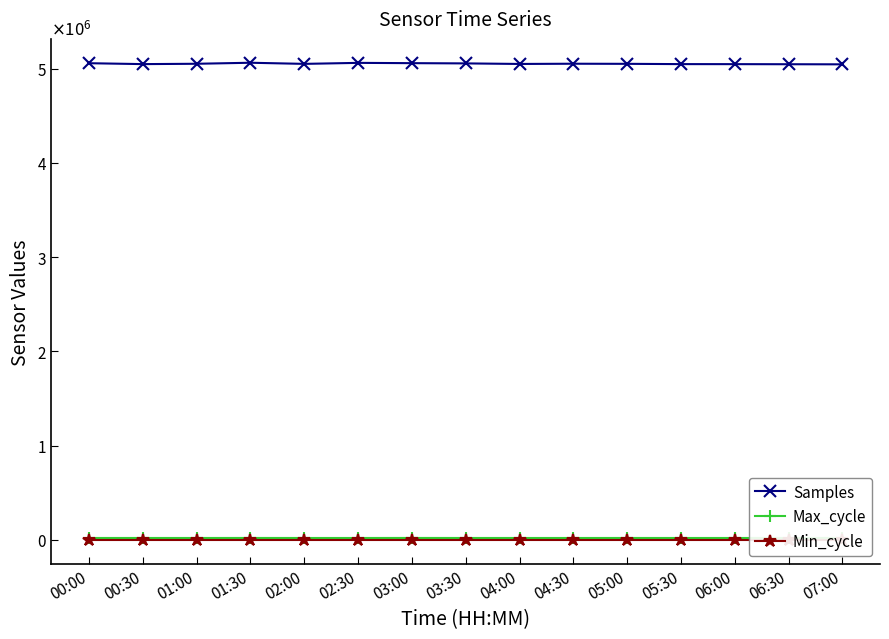

Reading right to left, what are all the values shown in this chart?

Samples: 07:00=5045022	06:30=5046137	06:00=5047031	05:30=5047372	05:00=5050364	04:30=5051465	04:00=5049092	03:30=5054980	03:00=5057523	02:30=5060599	02:00=5049900	01:30=5061904	01:00=5051007	00:30=5047400	00:00=5056913
Max_cycle: 07:00=20502	06:30=20059	06:00=20045	05:30=20036	05:00=20171	04:30=20040	04:00=20048	03:30=20122	03:00=20448	02:30=20041	02:00=20044	01:30=20367	01:00=20048	00:30=20133	00:00=20125
Min_cycle: 07:00=28	06:30=28	06:00=28	05:30=28	05:00=28	04:30=28	04:00=28	03:30=28	03:00=28	02:30=28	02:00=28	01:30=28	01:00=28	00:30=28	00:00=28